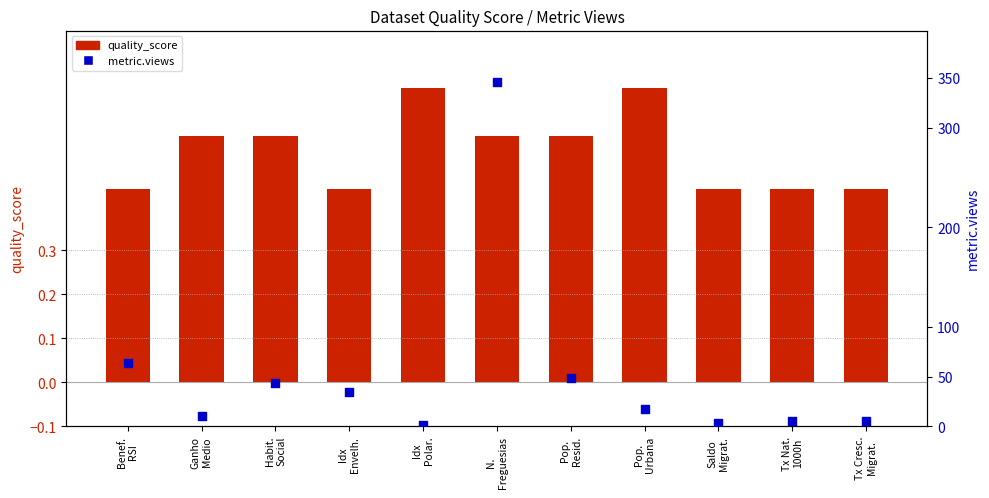

Which series contains the lowest Y value?

quality_score